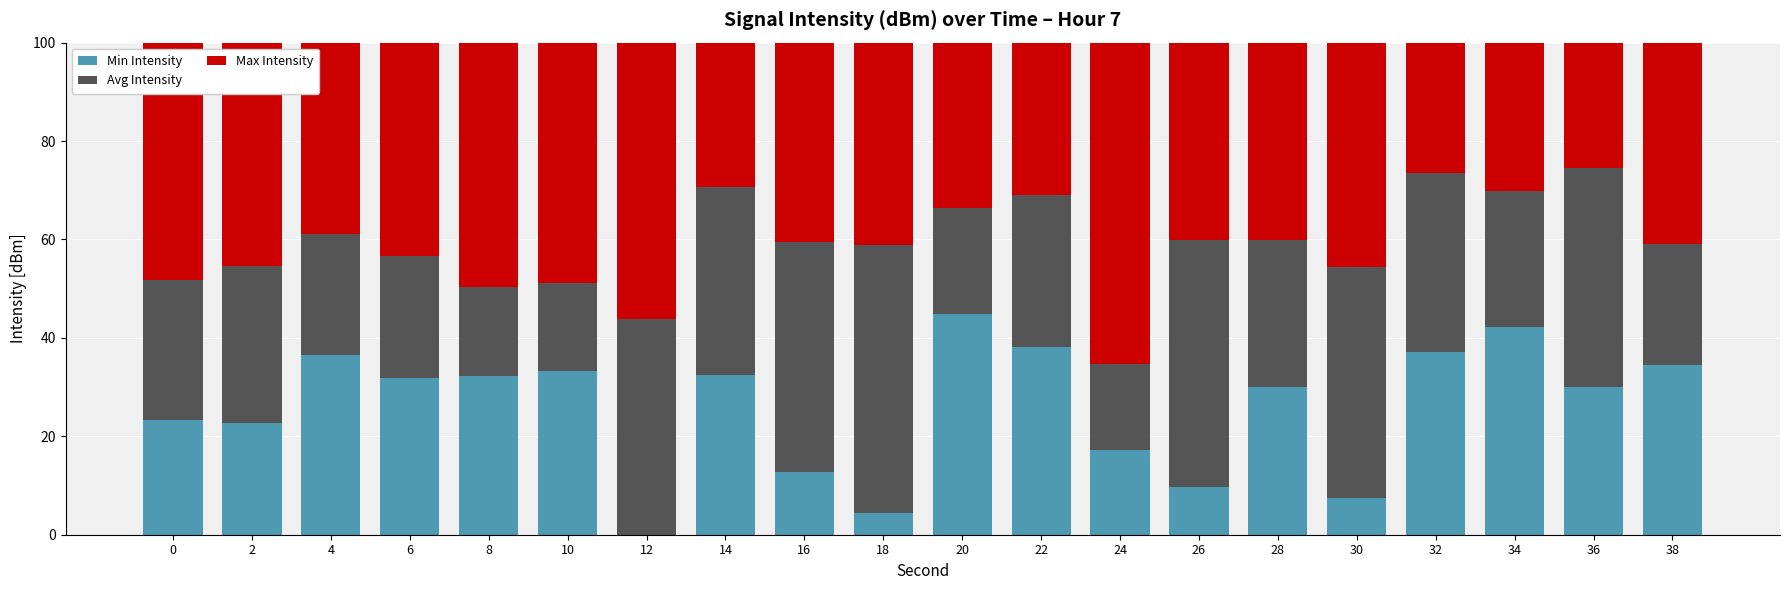

What is the sum of all Min Intensity values?

520.3